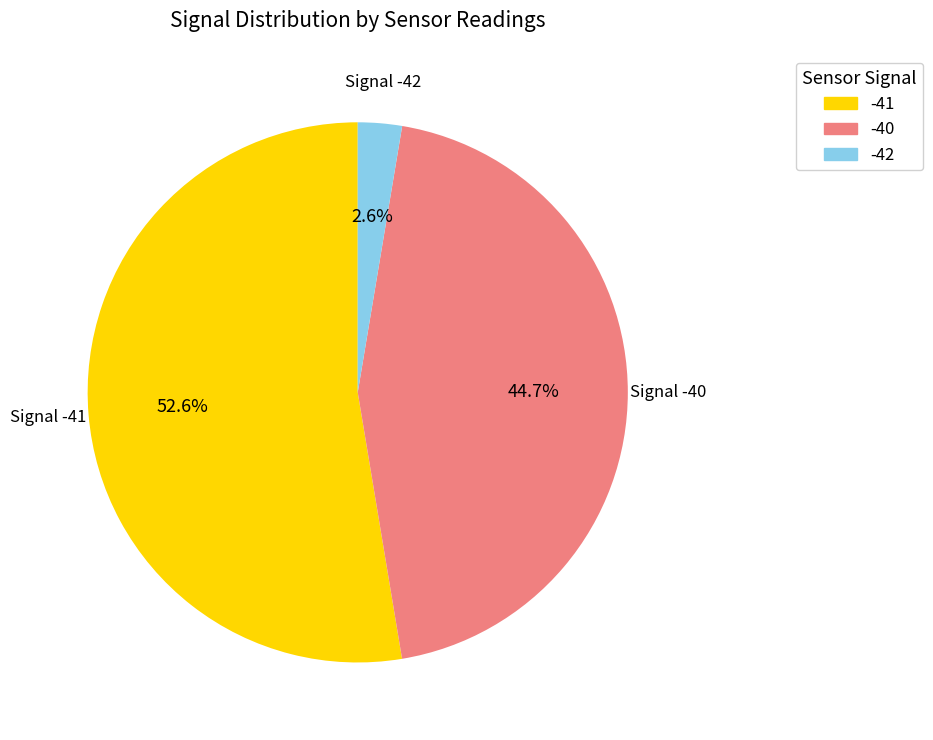

Which slice is the smallest?

Signal -42